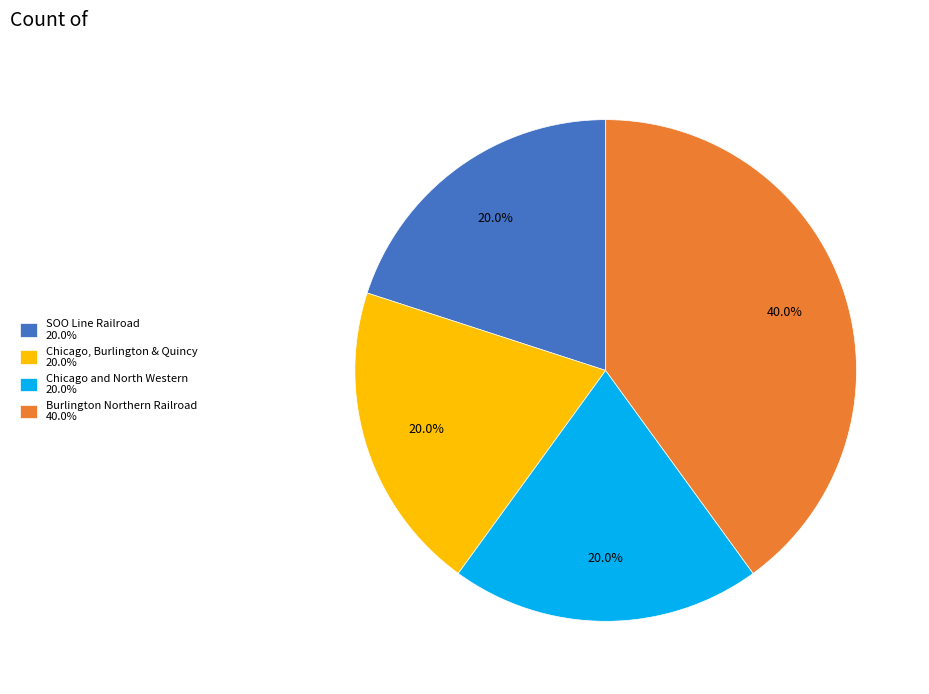

What portion of the pie excludes Chicago and North Western 20.0%?

80.0%